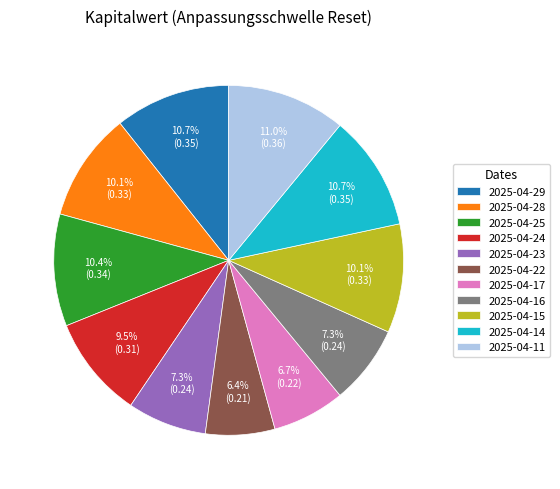

Is 2025-04-25 the majority of the pie?

No